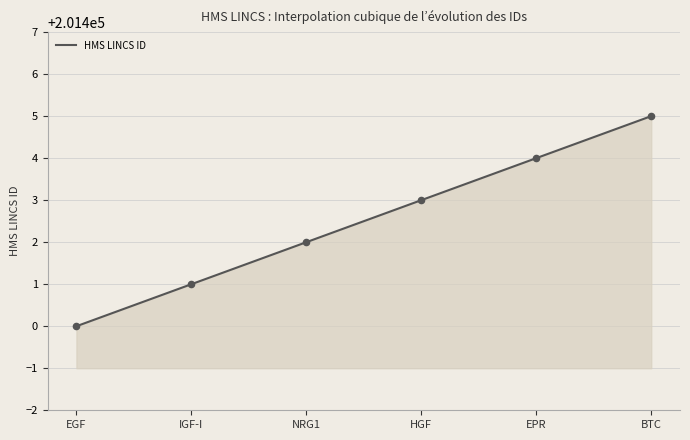

What is the ratio of the value at BTC to the value at IGF-I?

1.0